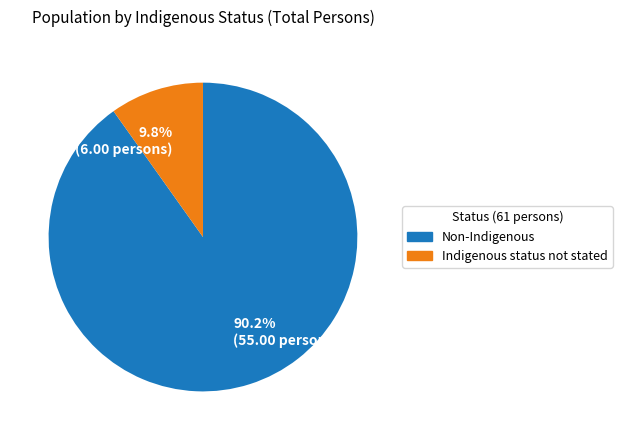

What percentage is the Indigenous status not stated slice, to the nearest percent?

10%